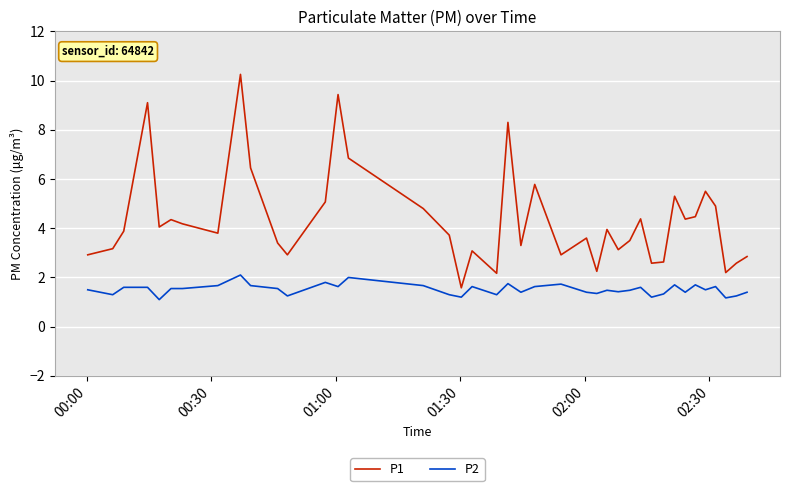

True or false: P2 and P1 intersect in this chart.

False